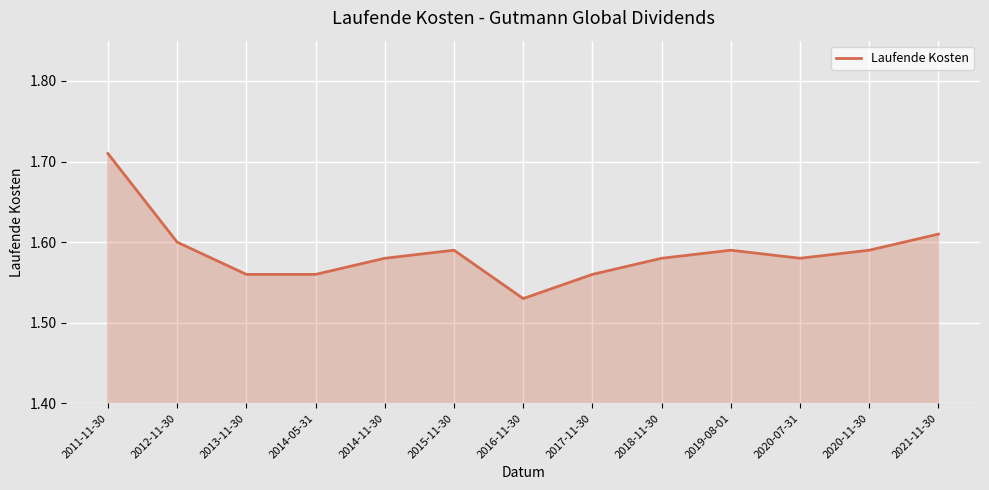

At which category does the data reach its first local peak?

2015-11-30